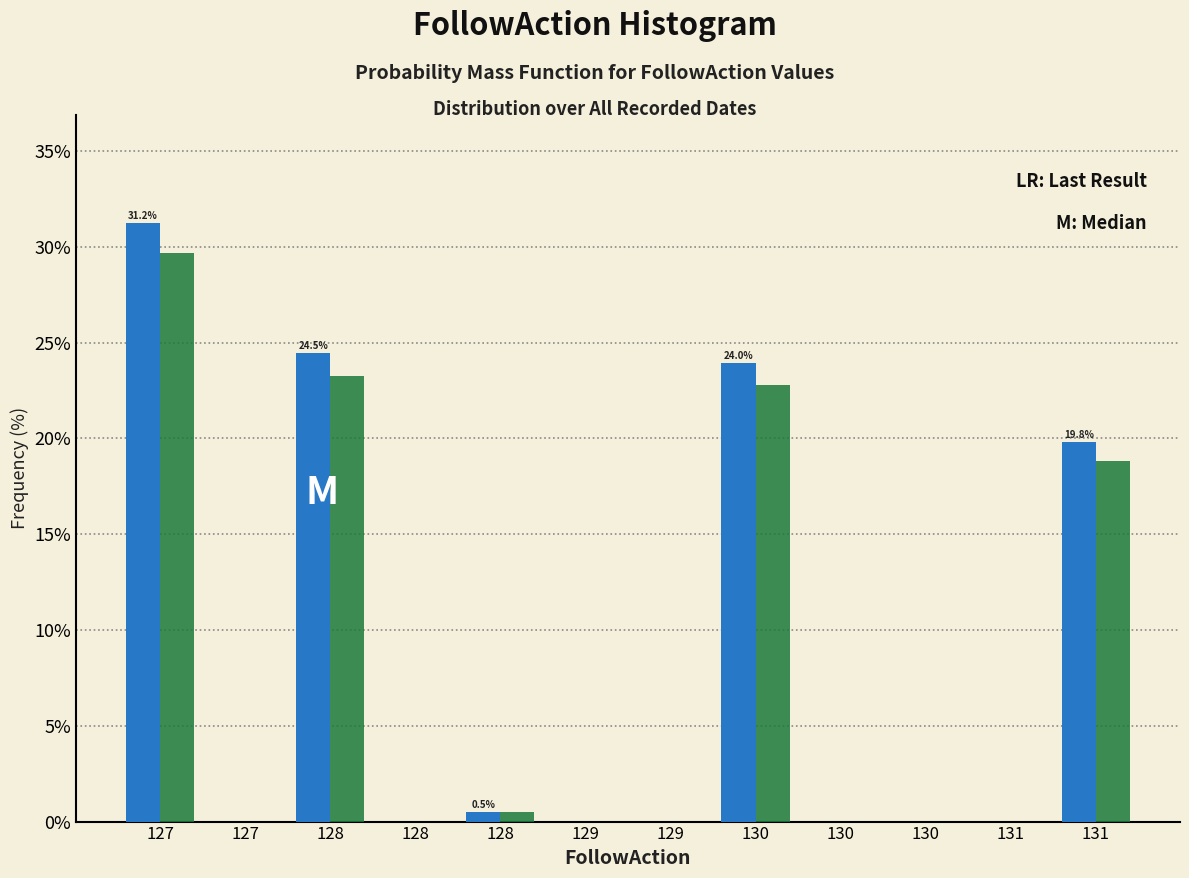

Count the number of categories in the chart.

12